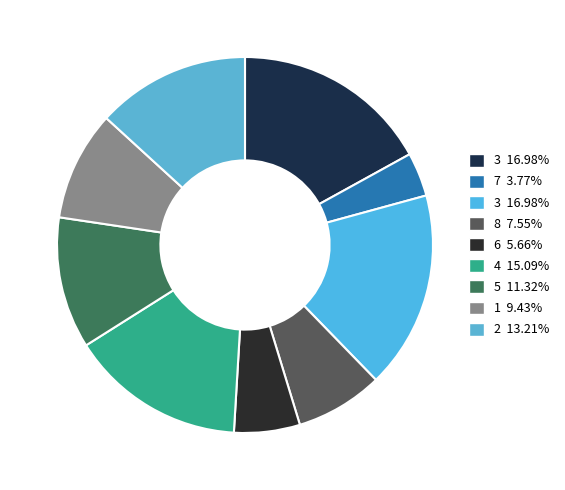

How many slices are in this pie chart?

9